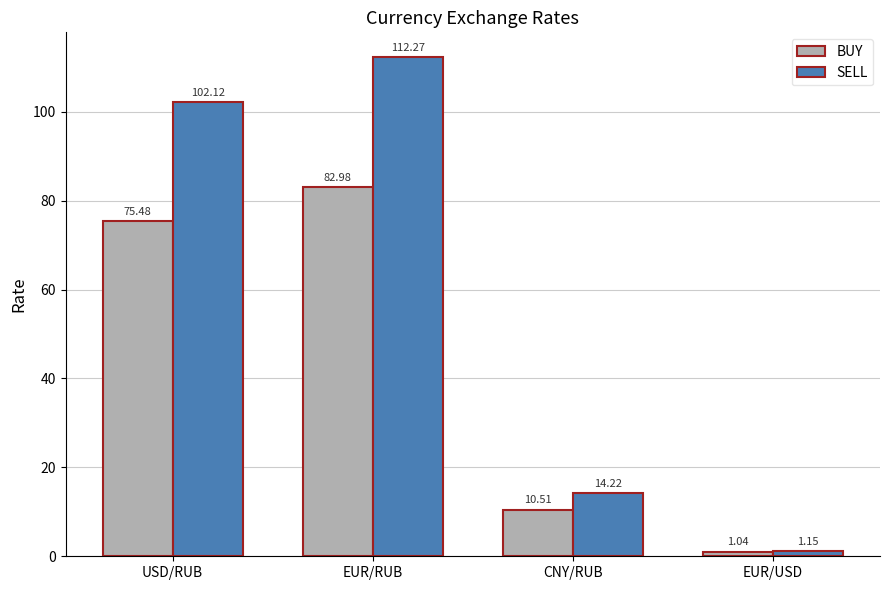

What is the label of the 1st bar from the right?

EUR/USD